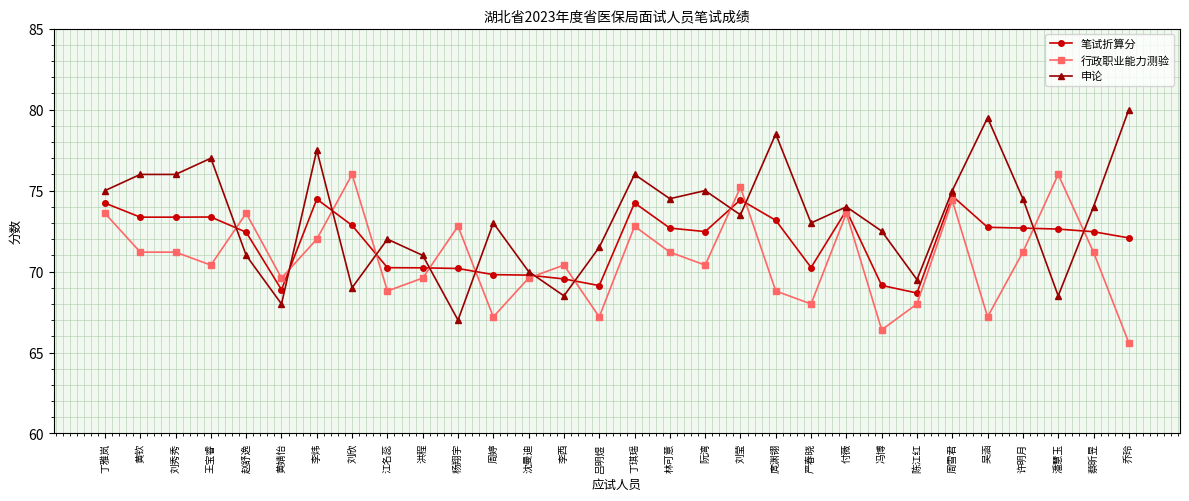

What position from the right is 吕明煜?

16